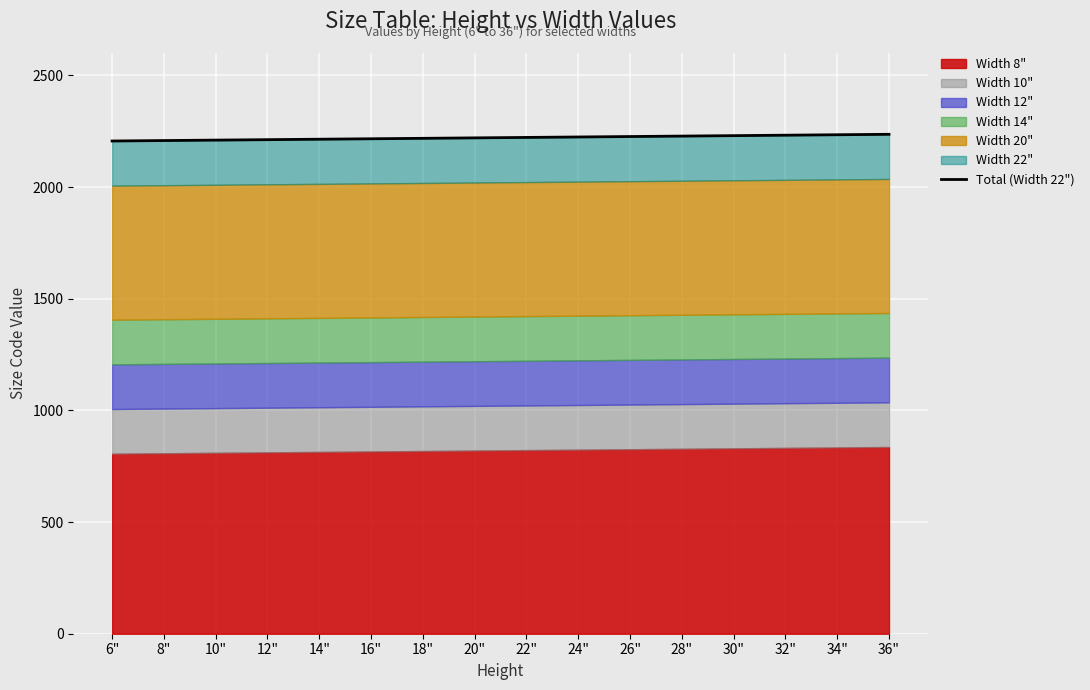

What position from the right is 18"?

10